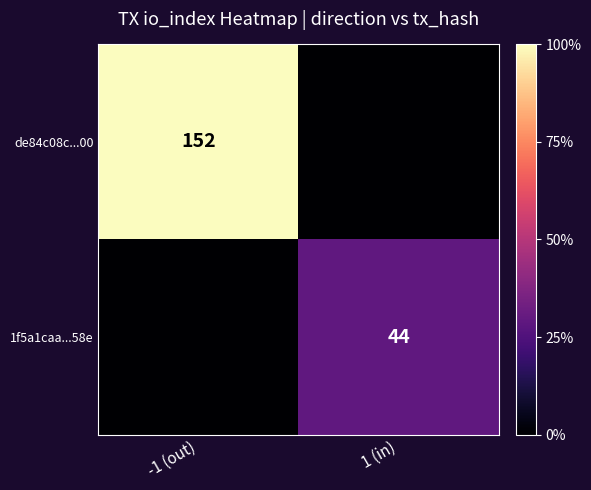

At which category does the chart reach its minimum across all series?

1 (in)